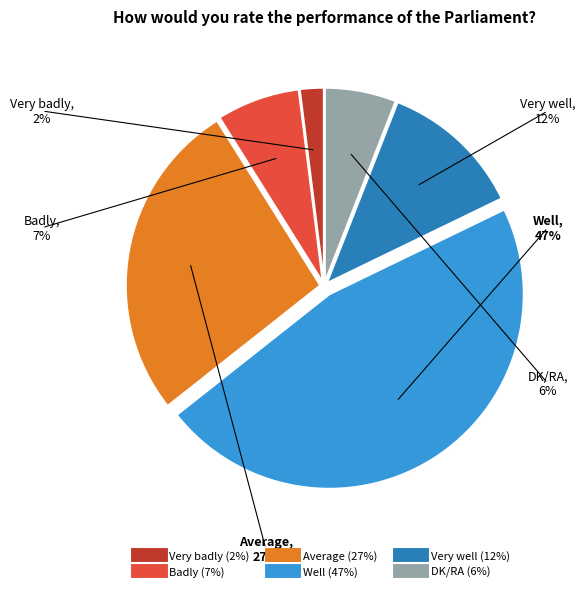

Is it true that Average is 27% of the pie?

True